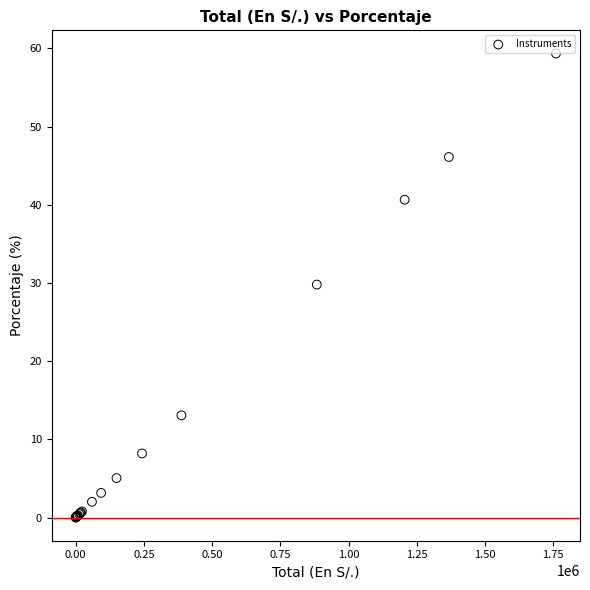

What Y value in the scatter plot is closest to 29?

29.8